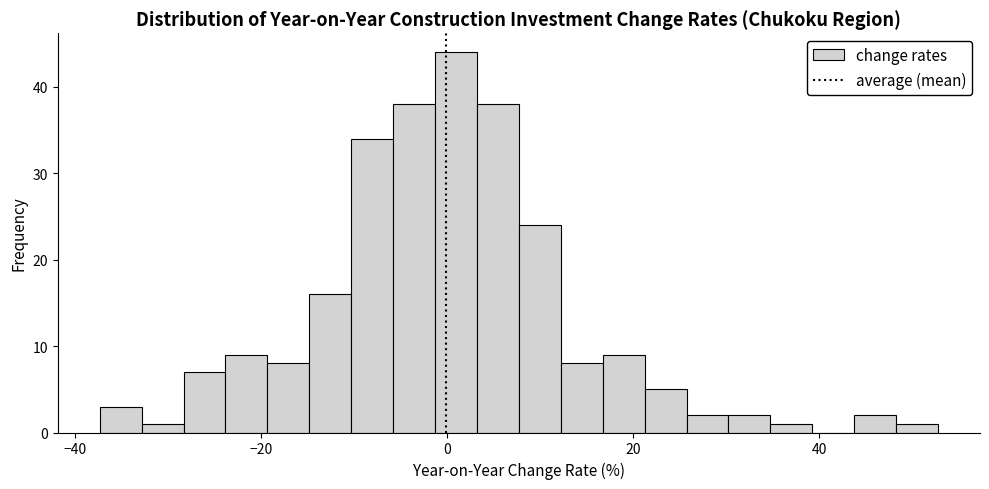

Around what value on the x-axis is the tallest bar? Give the approximate position of its centre, as read against the axis.

0